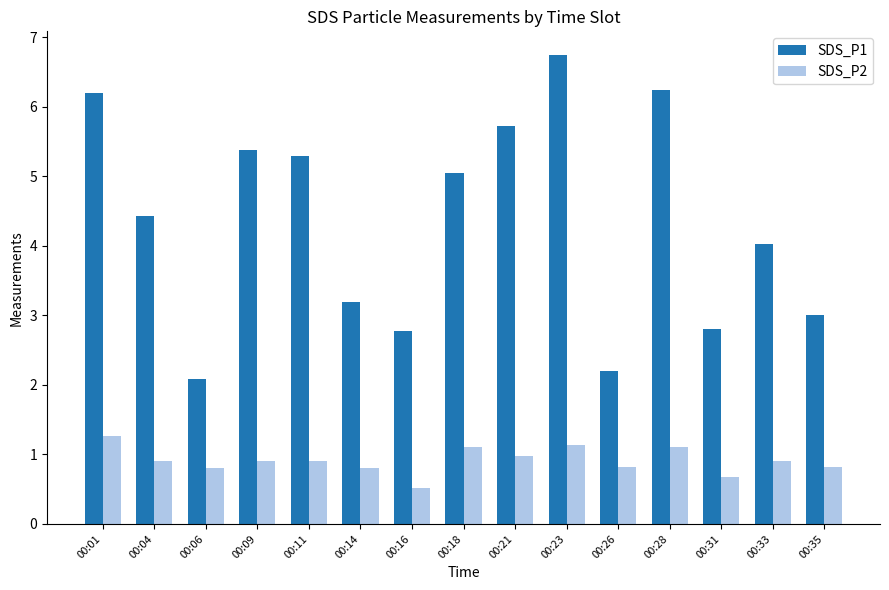

Which label corresponds to the smallest value in the chart?

00:16